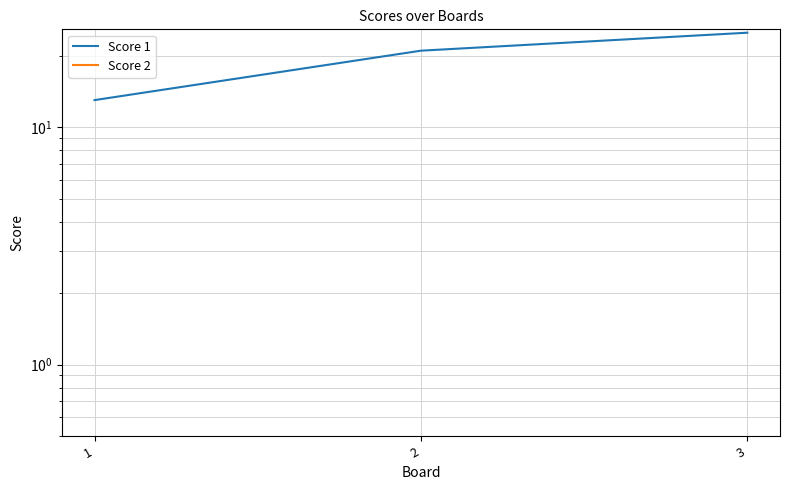

Which series changed the most between 1 and 2?

Score 1